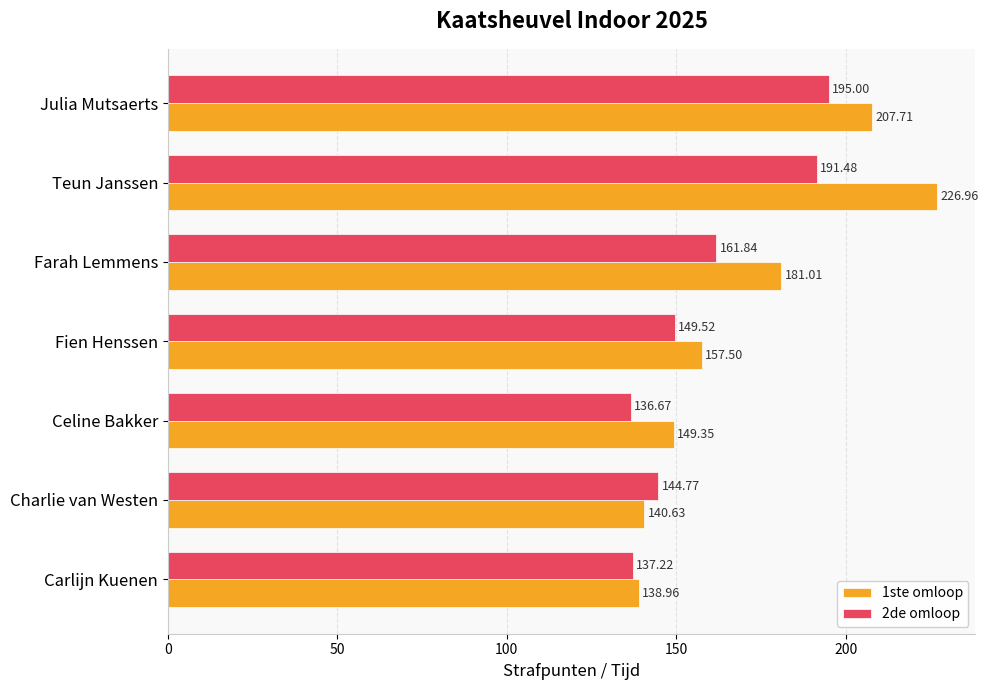

Which series has the widest spread of values?

1ste omloop